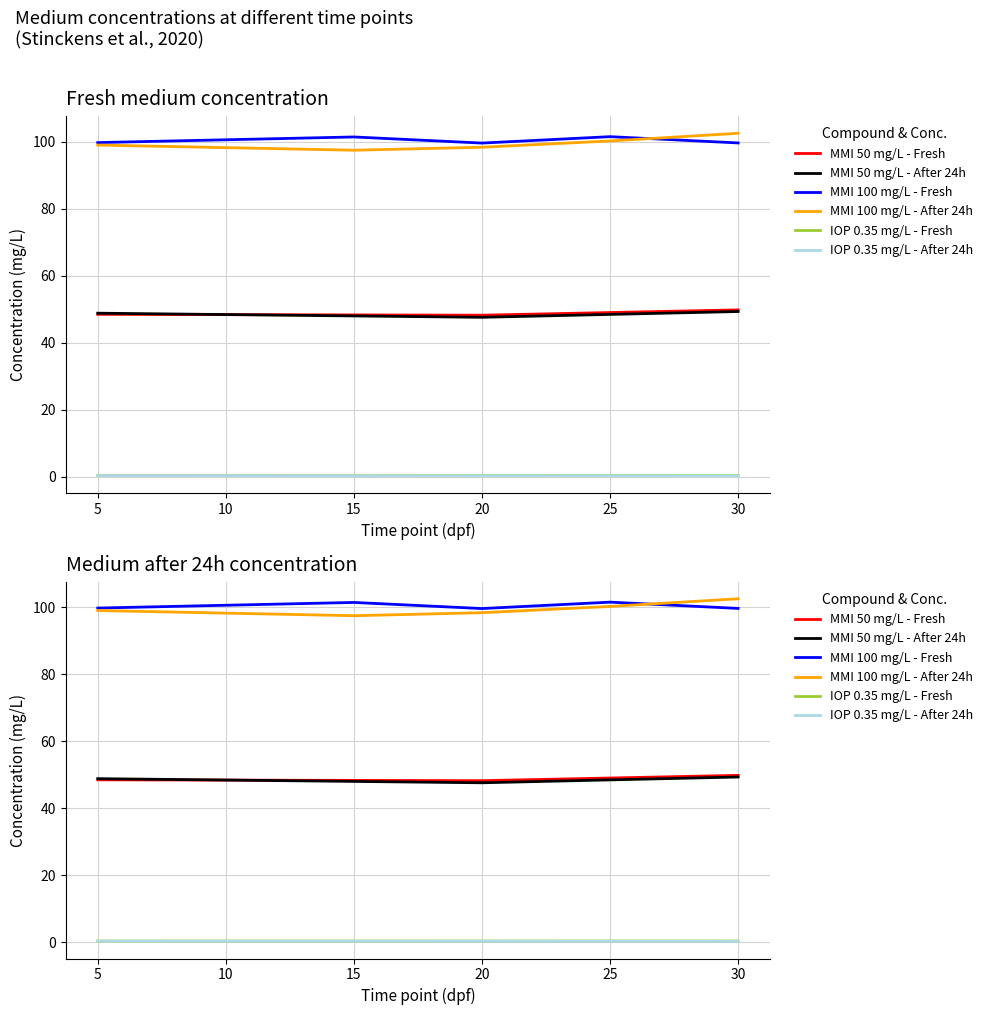

Where is Fresh medium concentration (mg/L) nearest to the value 51?

6